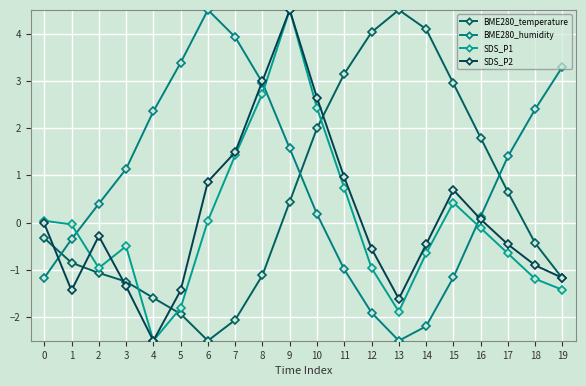

How many interior local valleys does the BME280_humidity series have?

1